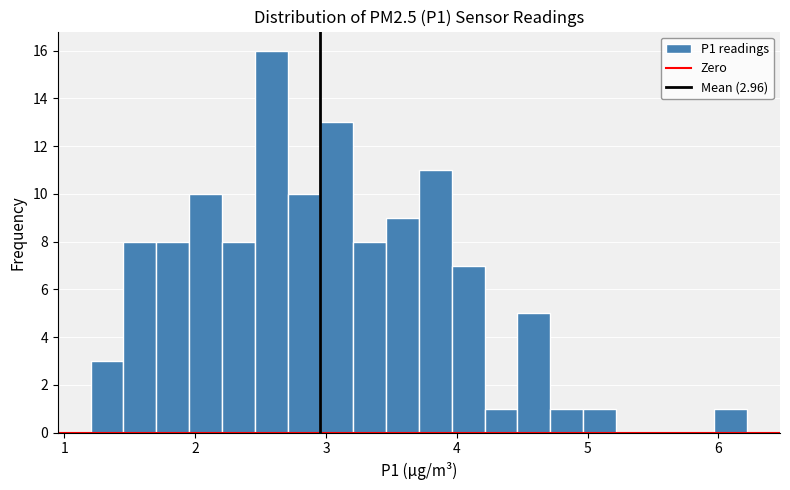

Read against the x-axis, roughly where is the centre of the tallest bar?

2.6